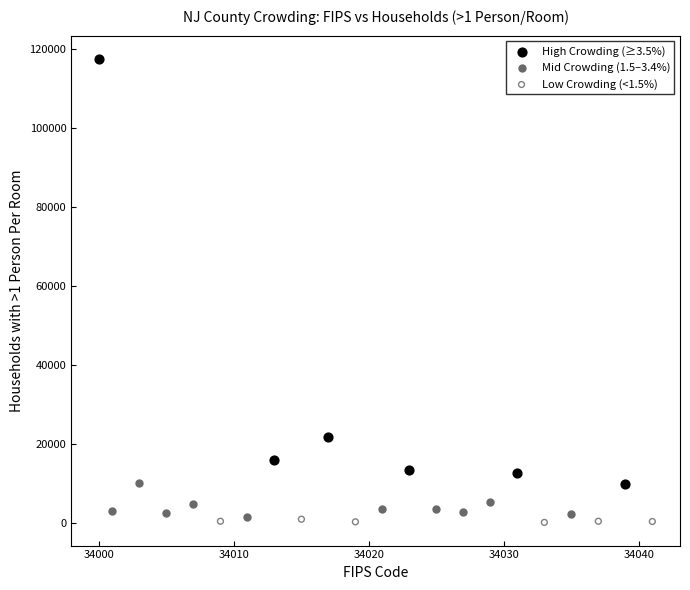

Which series has the widest spread of Y values?

High Crowding (≥3.5%)